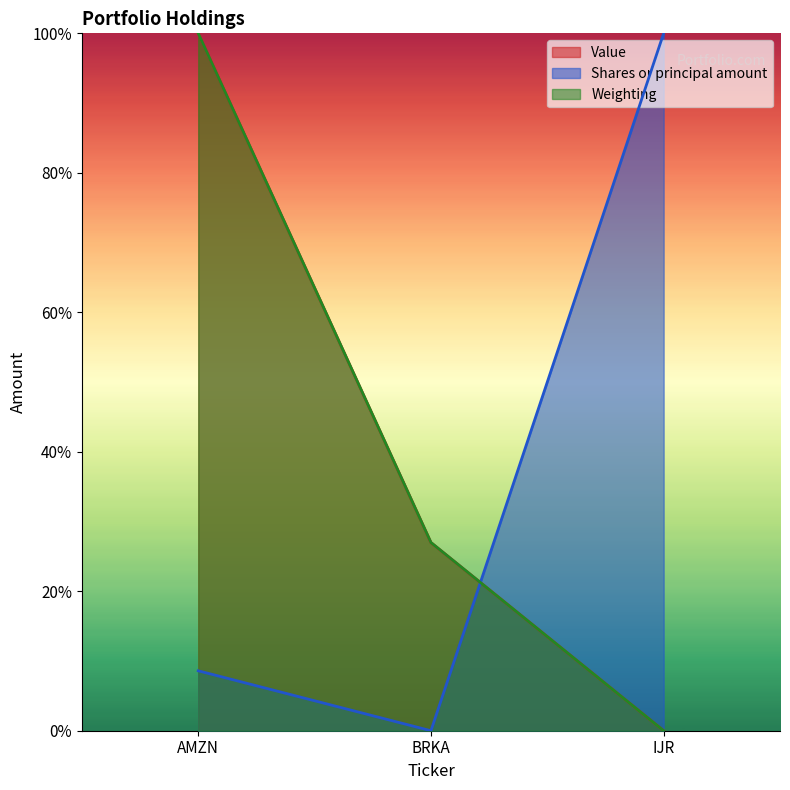

How many categories are shown in the chart?

3